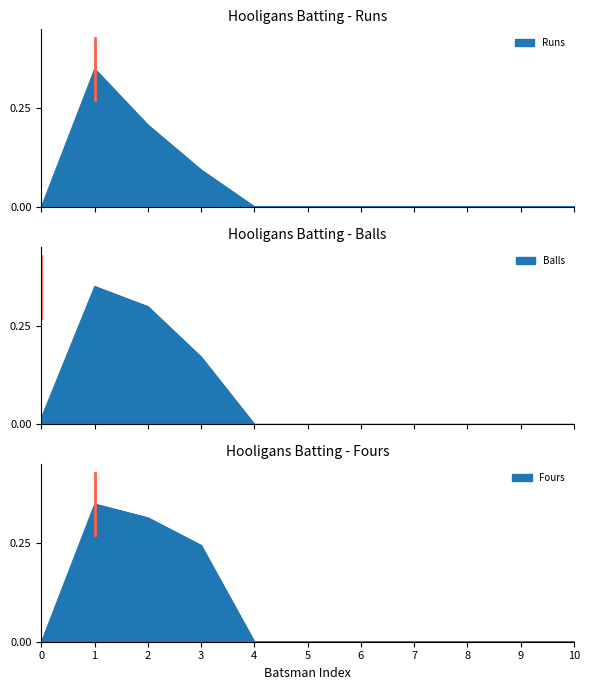

True or false: Balls has more than 0 points higher than both neighbors.

True